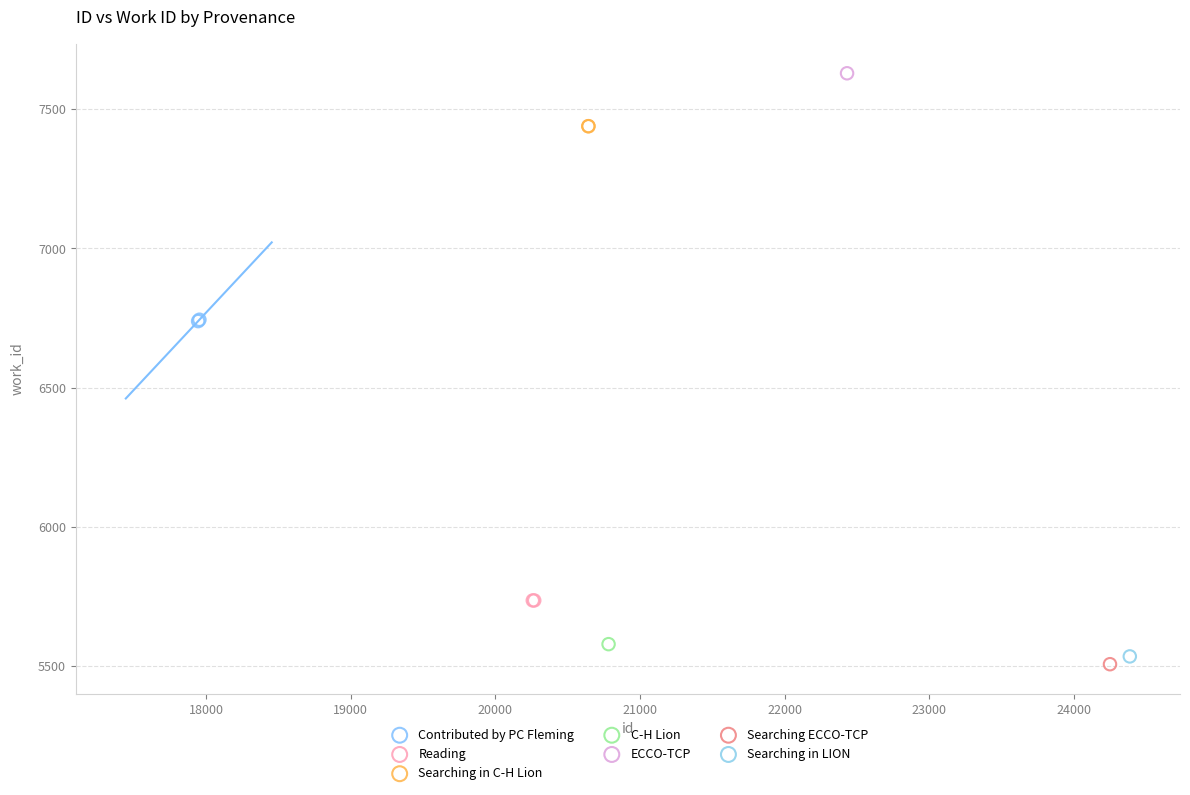

Which series reaches the maximum Y coordinate?

ECCO-TCP